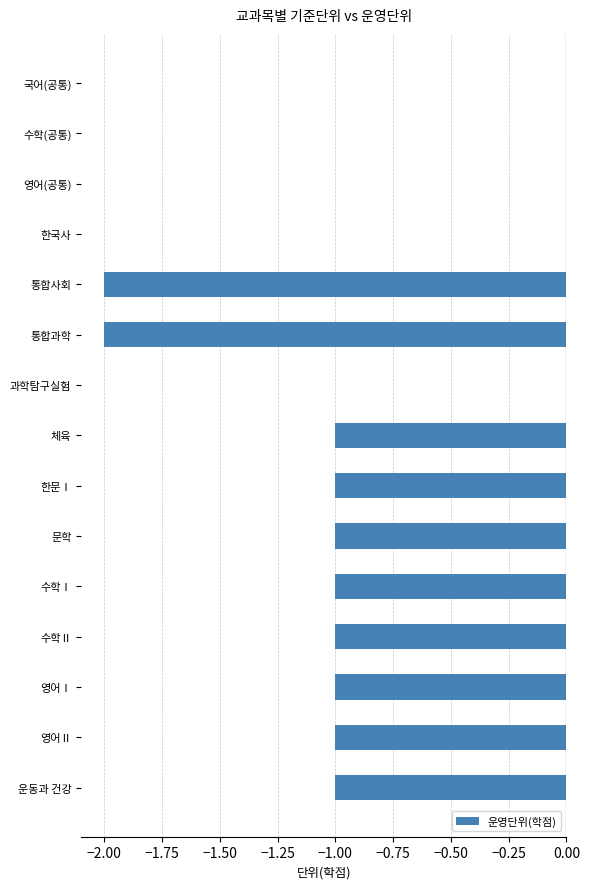

Count the number of categories in the chart.

15